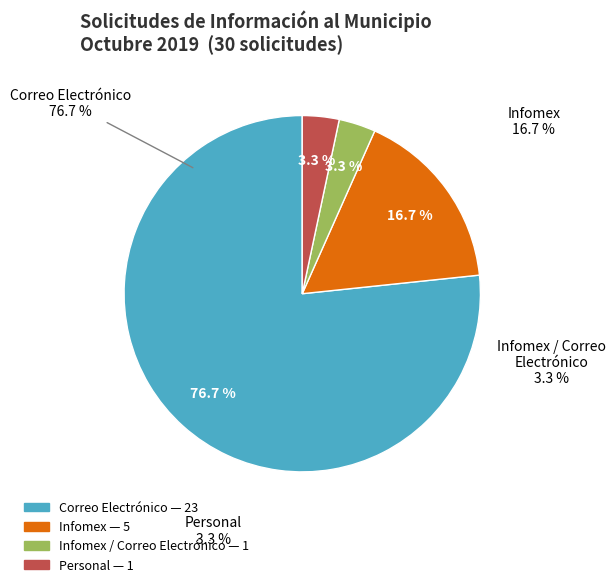

True or false: CORREO ELECTRONICO accounts for 43% of the total.

False